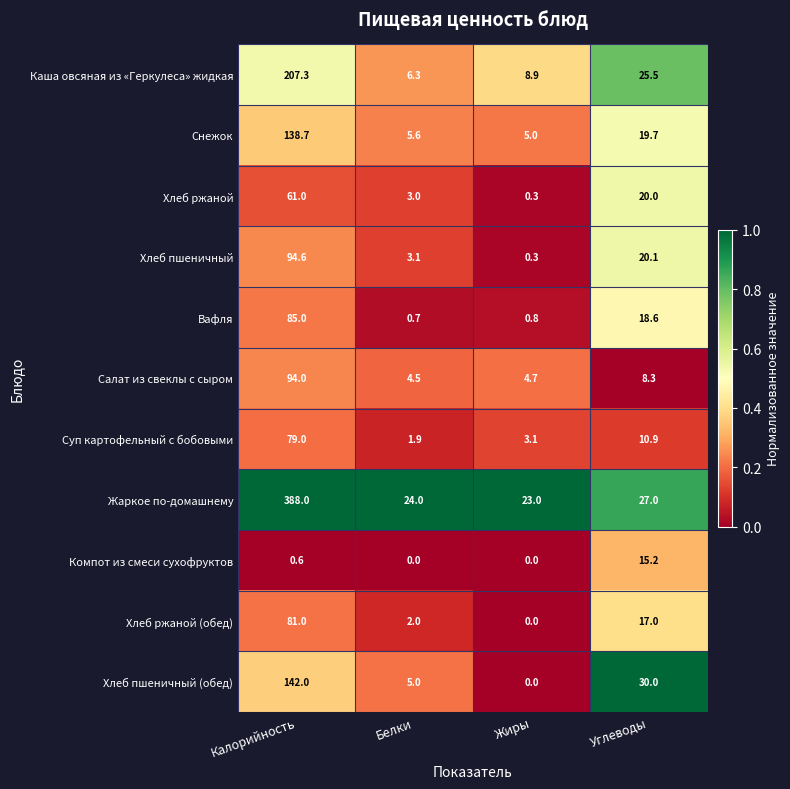

Which series has the largest total across all categories?

Жаркое по-домашнему